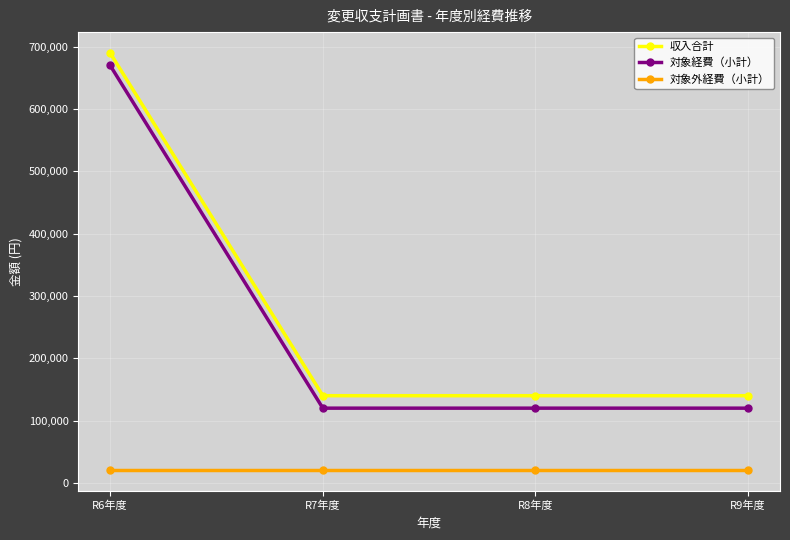

What is the sum of the 対象外経費（小計） values at R6年度 and R7年度?

40000